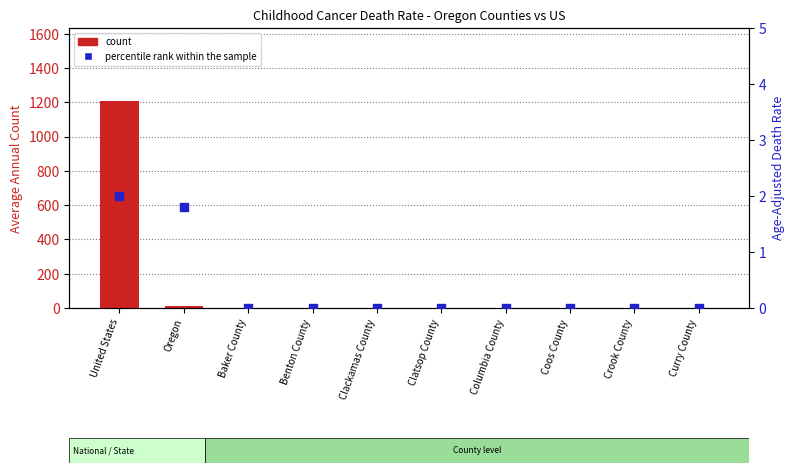

At how many categories does at least one series exceed 429?

1